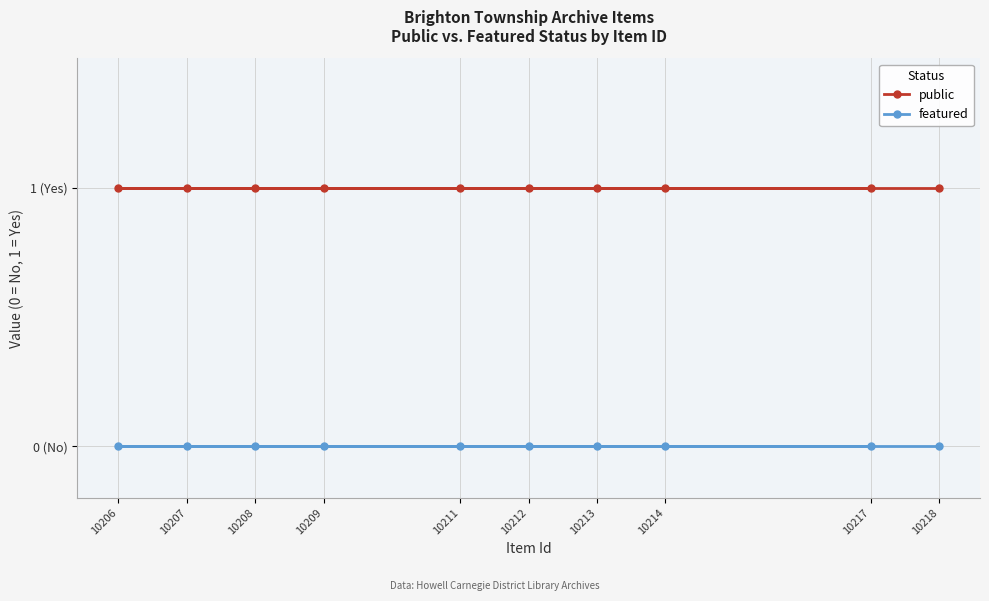

True or false: public and featured intersect in this chart.

False